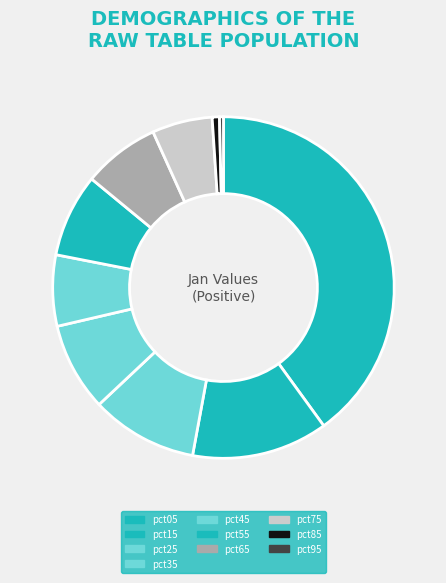

To the nearest percent, what portion does pct25 represent?

10%